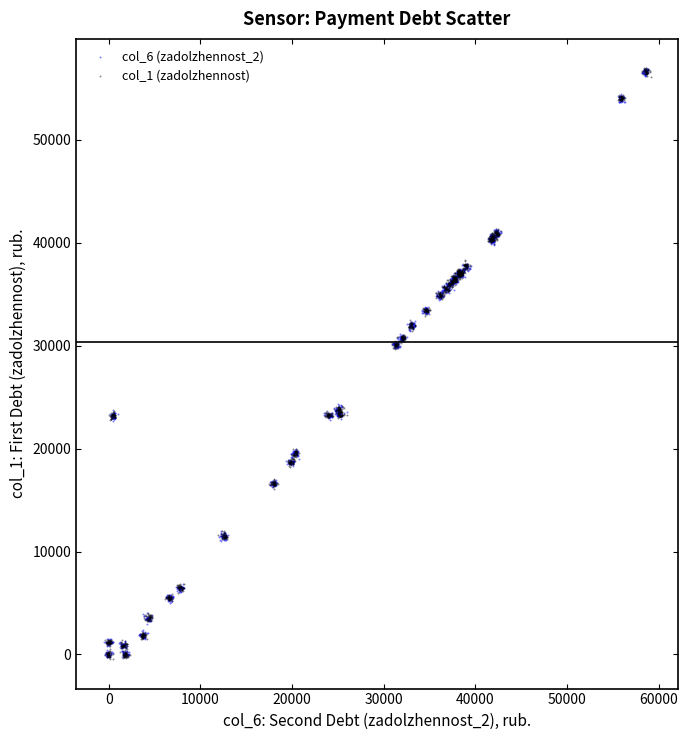

Which series has the widest spread of Y values?

col_1 (zadolzhennost)